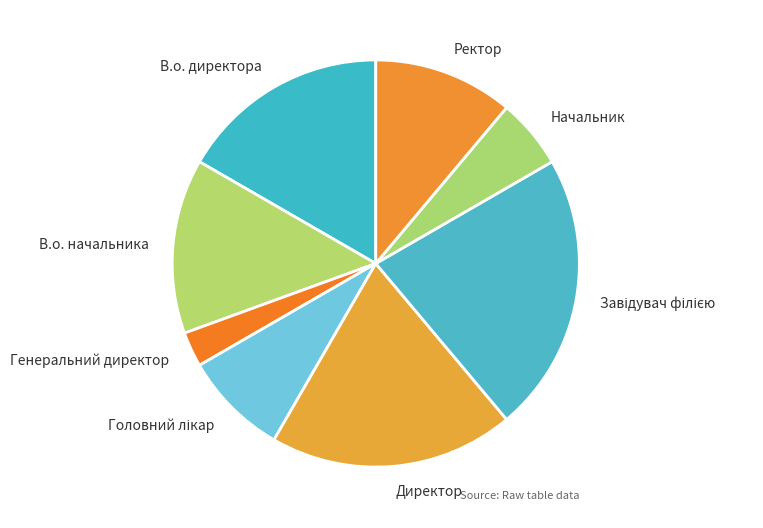

How many segments does this pie chart have?

8